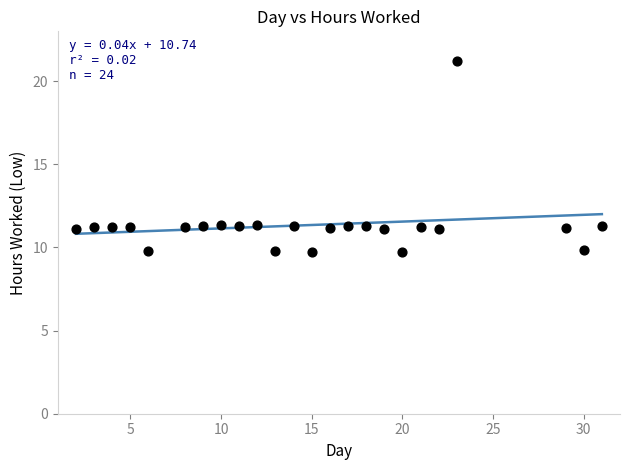

What is the range of X values (max minus min)?

29.0